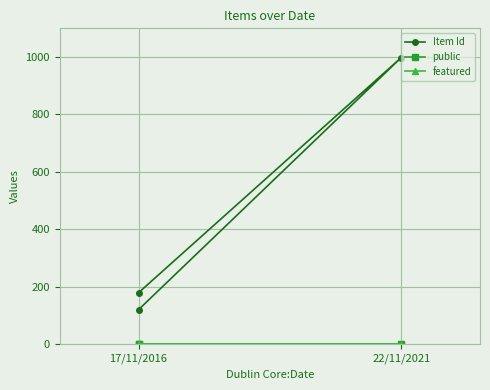

What is the difference between the highest and lowest values at 22/11/2021?

998